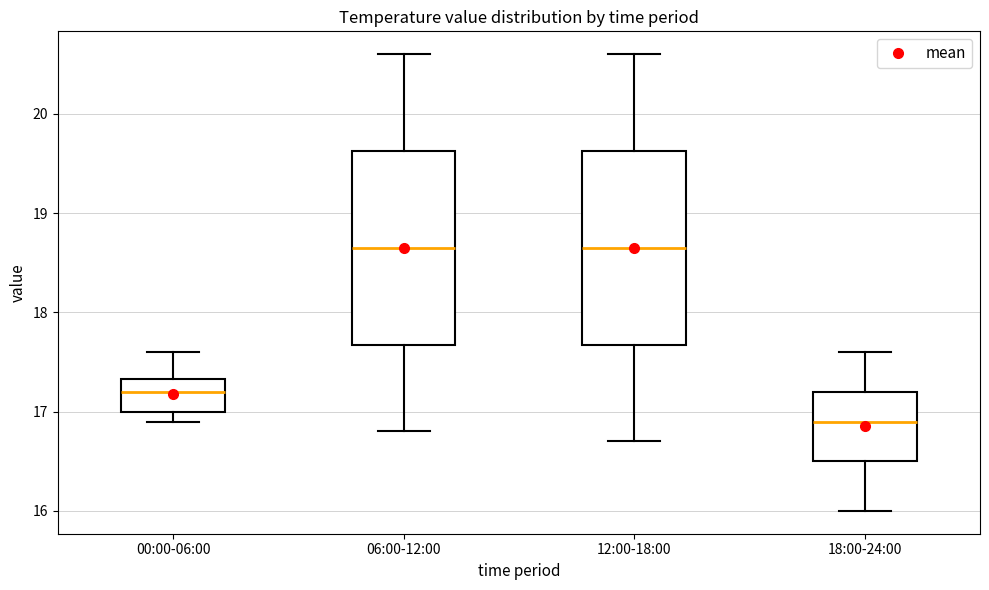

Reading left to right, transcribe this box plot: for each box, give where its median line is, the range the box spans, and where its two whiskers end, as read against the y-axis. The values are not printed on the chart, so give them approximately, as read against the axis.

00:00-06:00: median 17.2, box 17.0 to 17.3, whiskers 16.9 to 17.6
06:00-12:00: median 18.7, box 17.7 to 19.6, whiskers 16.8 to 20.6
12:00-18:00: median 18.7, box 17.7 to 19.6, whiskers 16.7 to 20.6
18:00-24:00: median 16.9, box 16.5 to 17.2, whiskers 16.0 to 17.6